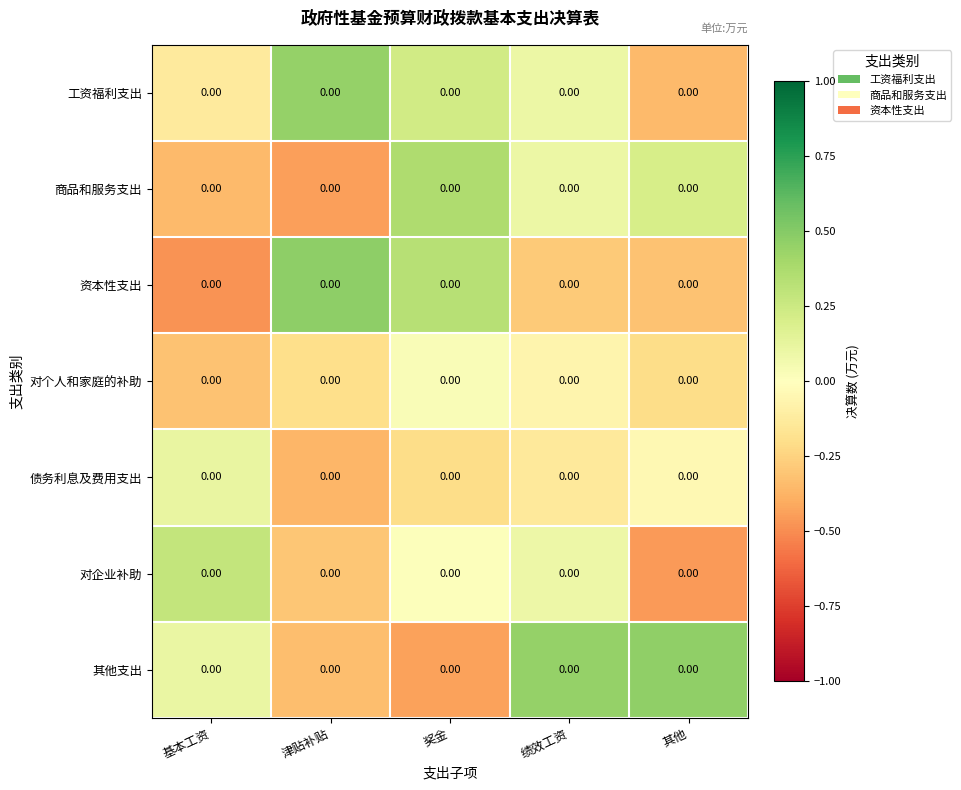

Reading left to right, transcribe all the data shown in this chart.

工资福利支出: 基本工资=0.0	津贴补贴=0.0	奖金=0.0	绩效工资=0.0	其他=0.0
商品和服务支出: 基本工资=0.0	津贴补贴=0.0	奖金=0.0	绩效工资=0.0	其他=0.0
资本性支出: 基本工资=0.0	津贴补贴=0.0	奖金=0.0	绩效工资=0.0	其他=0.0
对个人和家庭的补助: 基本工资=0.0	津贴补贴=0.0	奖金=0.0	绩效工资=0.0	其他=0.0
债务利息及费用支出: 基本工资=0.0	津贴补贴=0.0	奖金=0.0	绩效工资=0.0	其他=0.0
对企业补助: 基本工资=0.0	津贴补贴=0.0	奖金=0.0	绩效工资=0.0	其他=0.0
其他支出: 基本工资=0.0	津贴补贴=0.0	奖金=0.0	绩效工资=0.0	其他=0.0